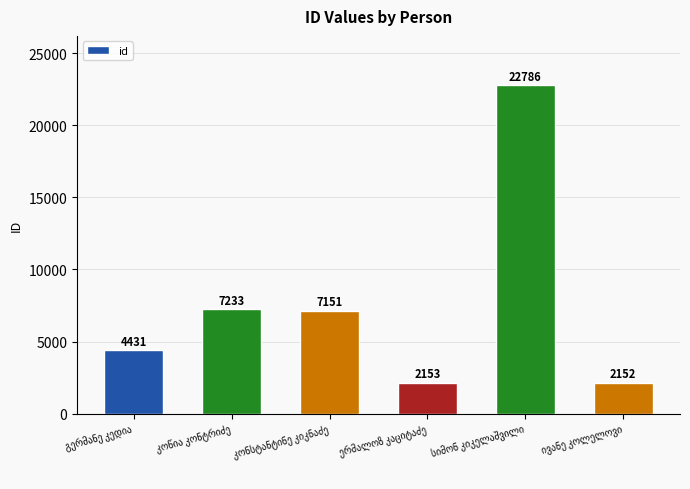

What is the smallest value displayed?

2152